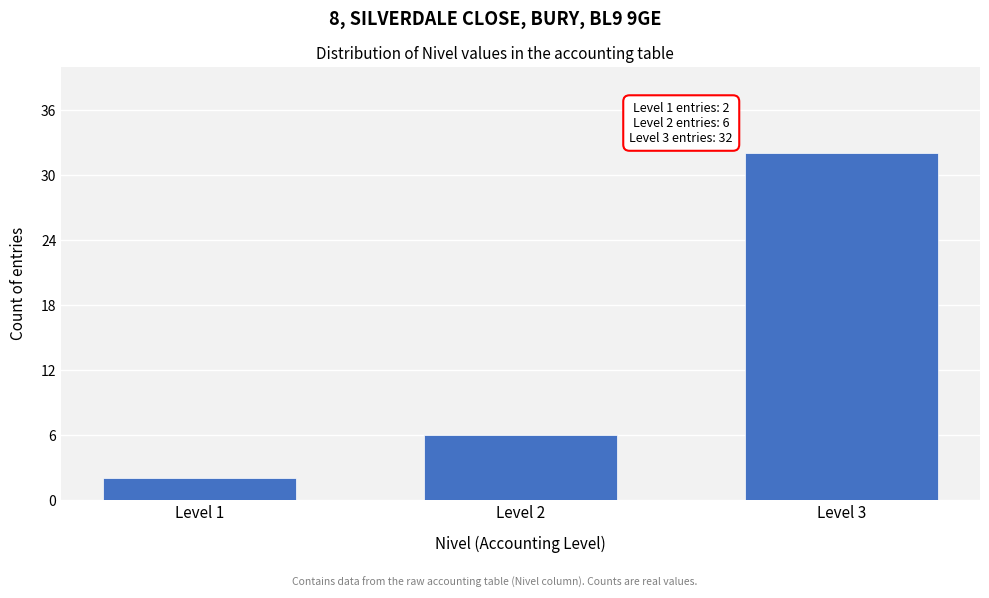

Reading right to left, list all the values displayed in this chart.

32	6	2